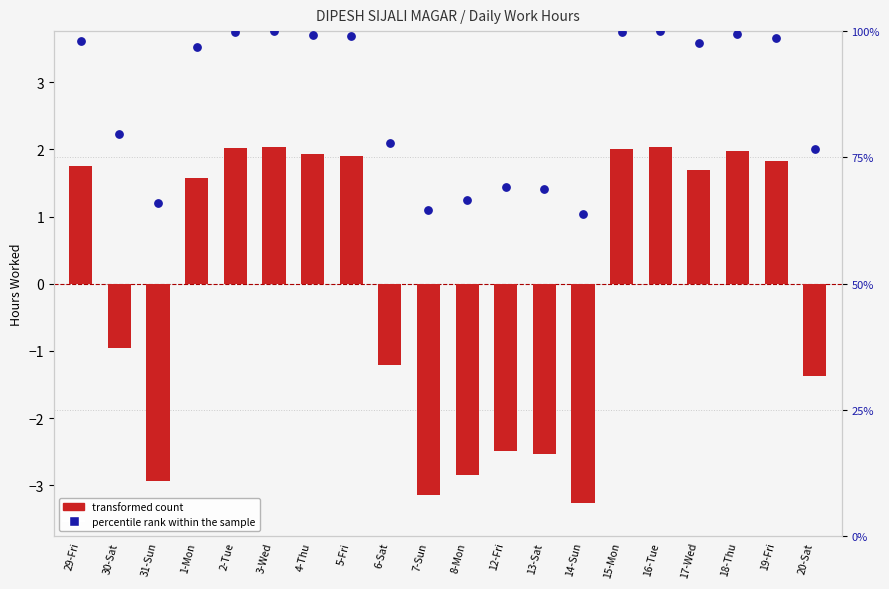

What is the total value across all series at 2-Tue?

101.9